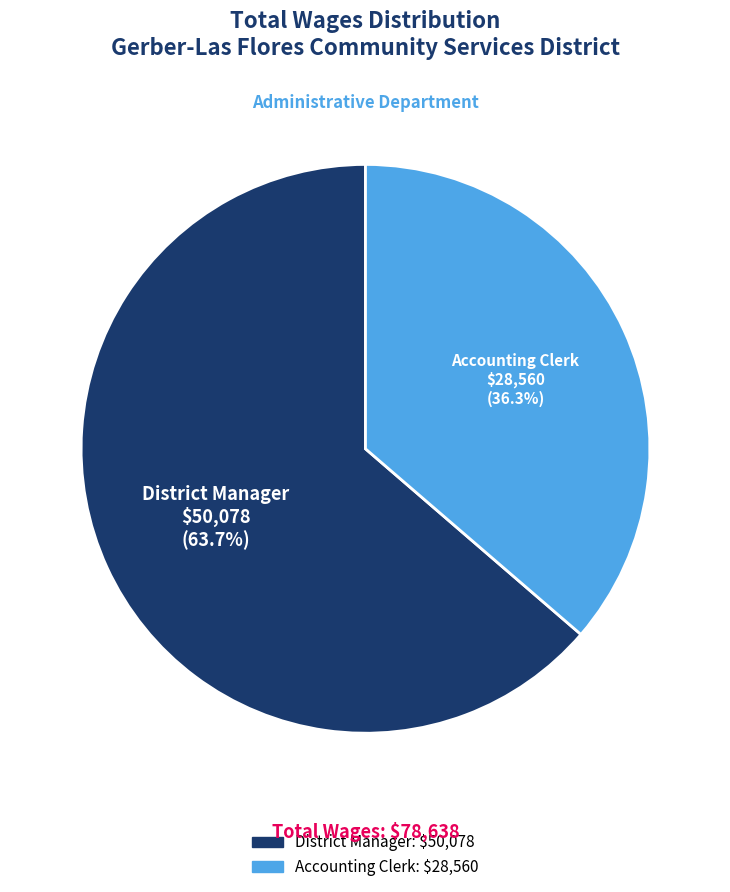

What is the largest slice in the pie chart?

District Manager